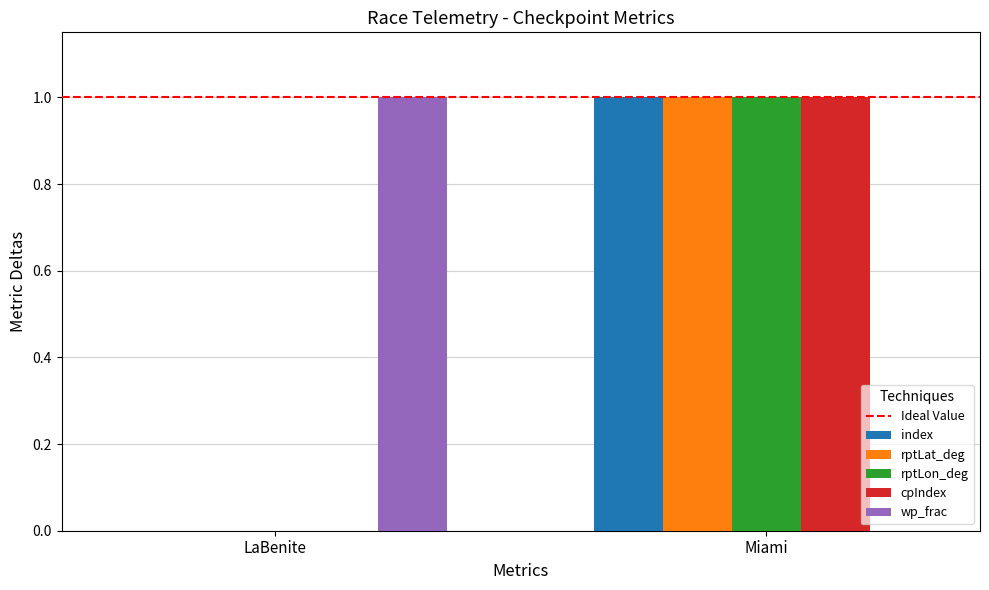

What is the maximum value for rptLon_deg?

1